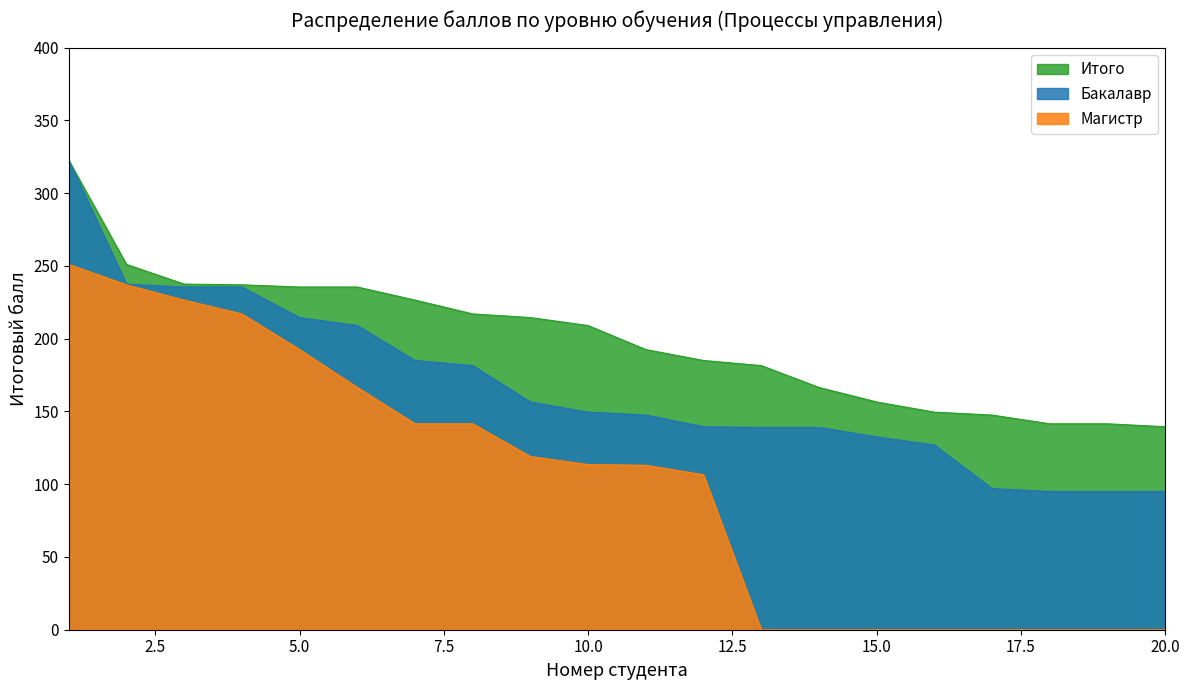

How many lines are shown in the chart?

3